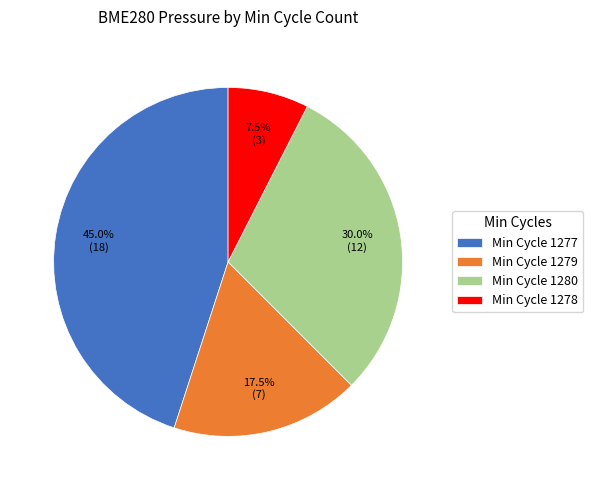

Which category has the smallest portion of the pie?

Min Cycle 1278